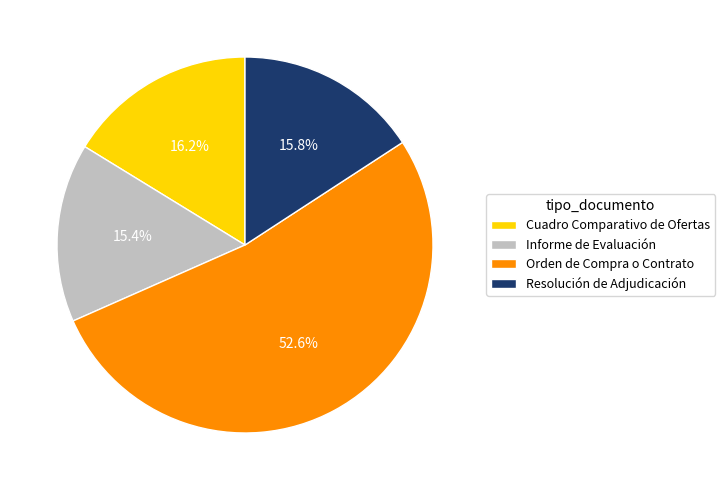

What is the ratio of the value at Cuadro Comparativo de Ofertas to the value at Resolución de Adjudicación?

1.0